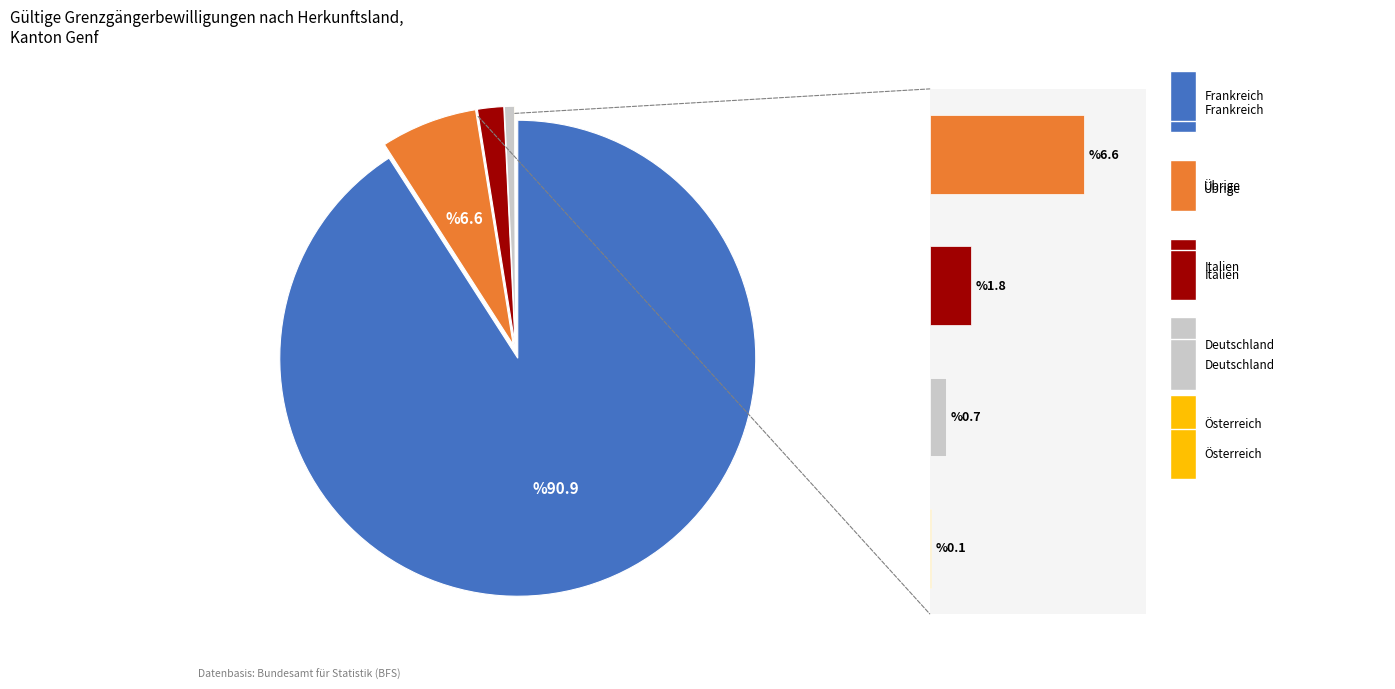

Which category has the biggest portion of the pie?

Frankreich